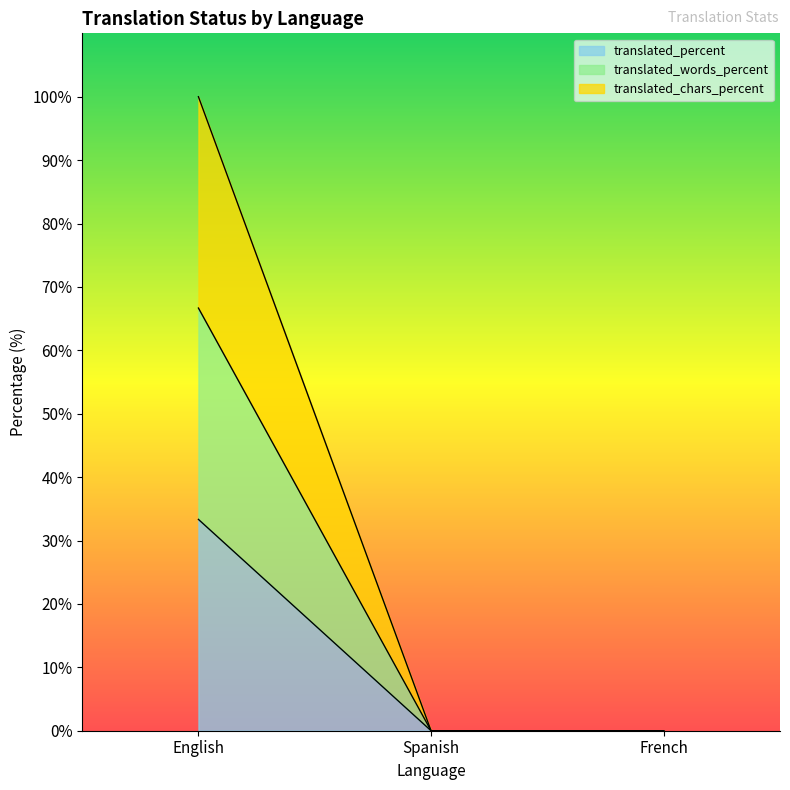

Is the value of translated at Spanish greater than the value of translated_words_percent at French?

No